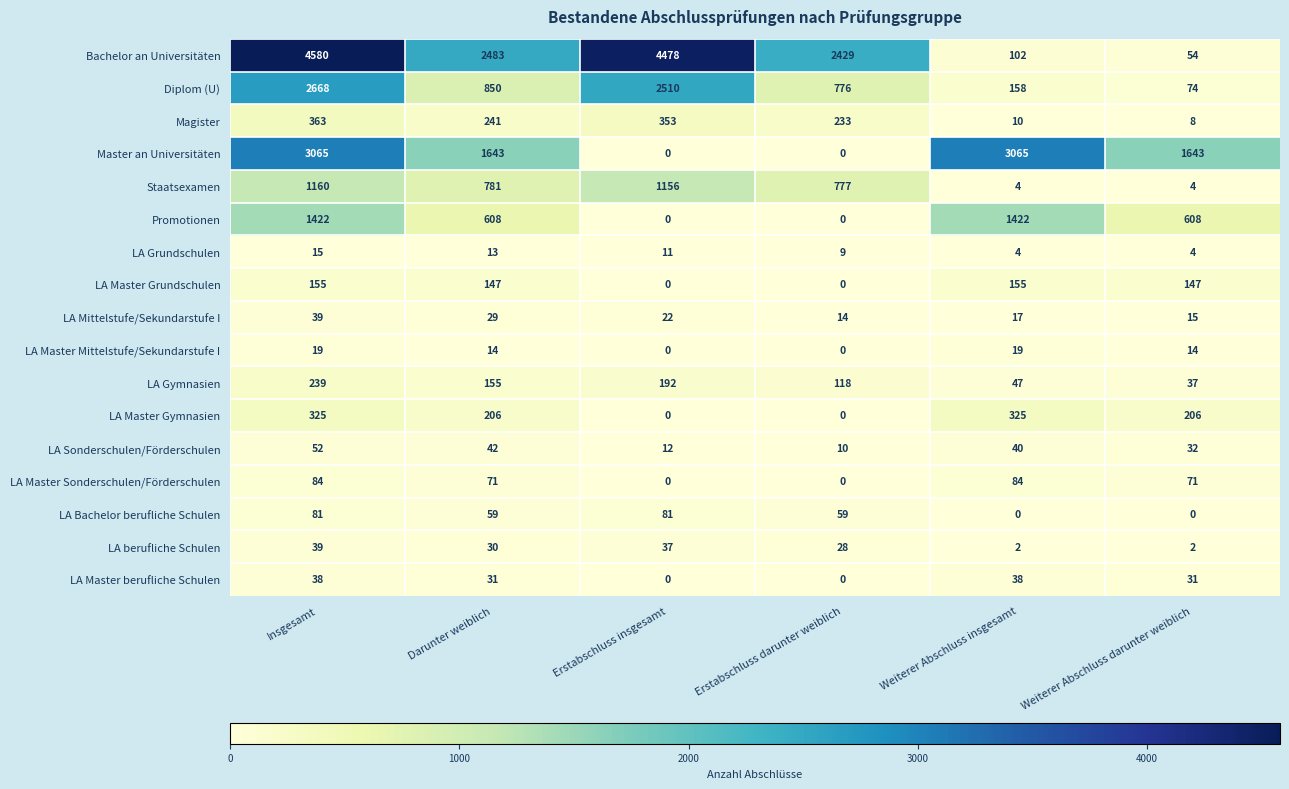

Is it true that LA Master berufliche Schulen equals -20 at Erstabschluss darunter weiblich?

False